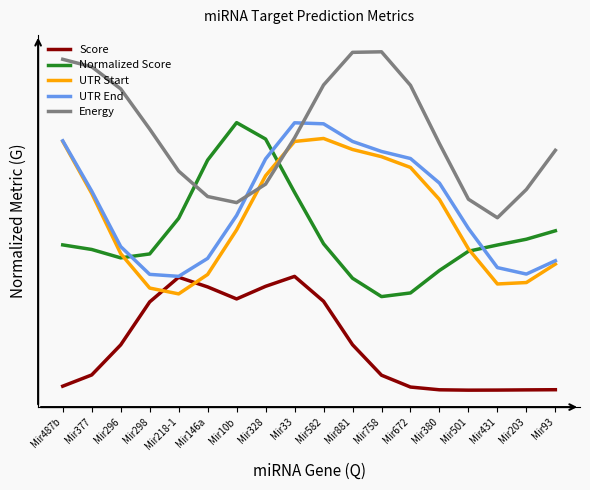

What are all the series names shown in the legend?

Score, Normalized Score, UTR Start, UTR End, Energy